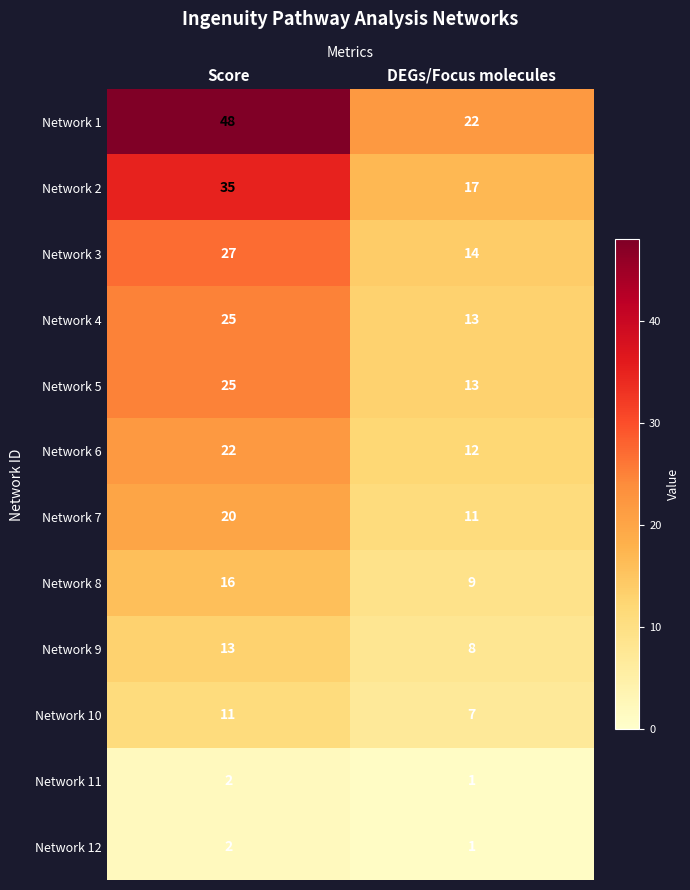

What is the sum of the Network 5 values at Score and DEGs/Focus molecules?

38